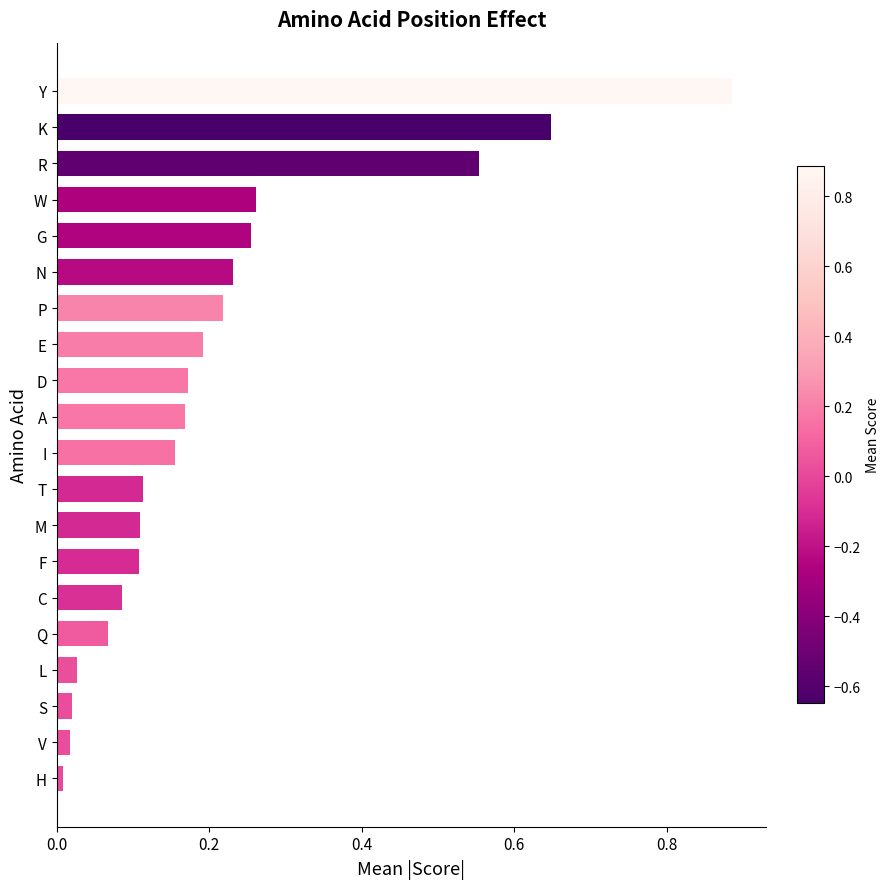

What is the change in value from L to W?

+0.2